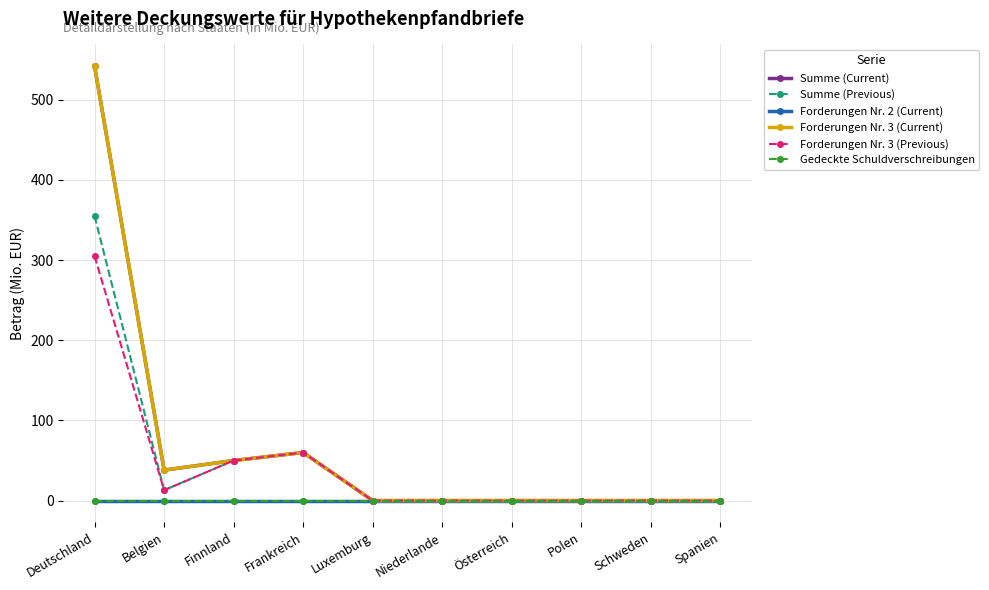

How many lines are shown in the chart?

6